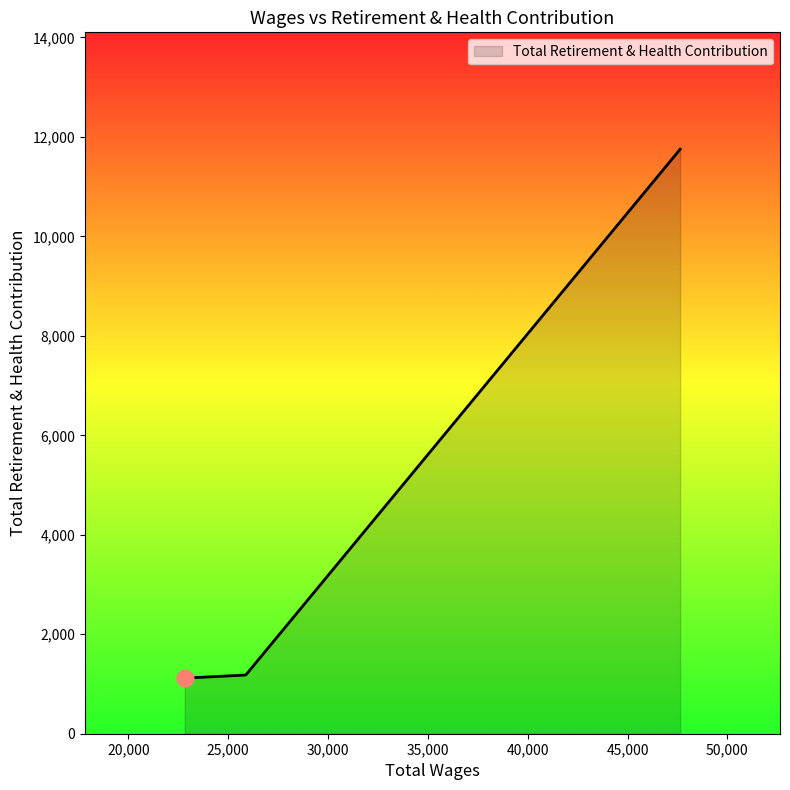

What is the difference between the maximum and minimum values?

10634